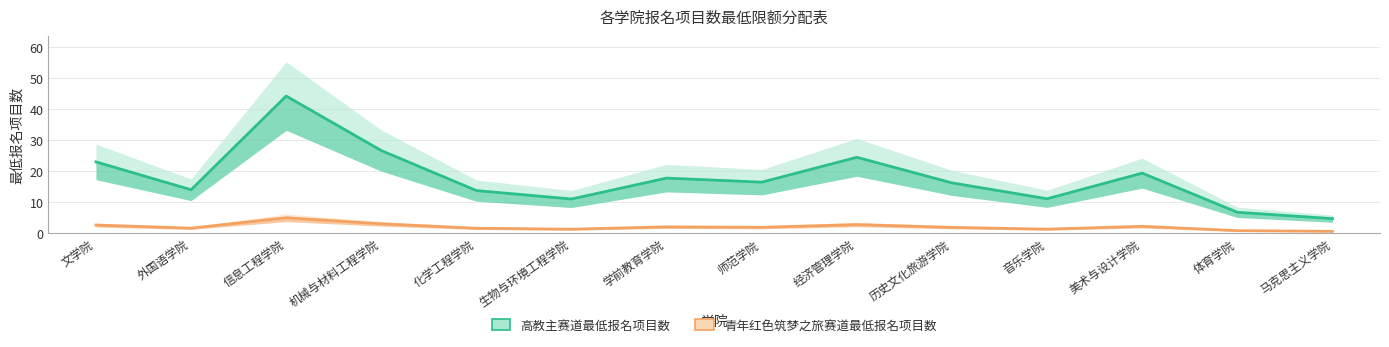

True or false: 青年红色筑梦之旅赛道最低报名项目数 and 高教主赛道最低报名项目数 cross at least once.

False